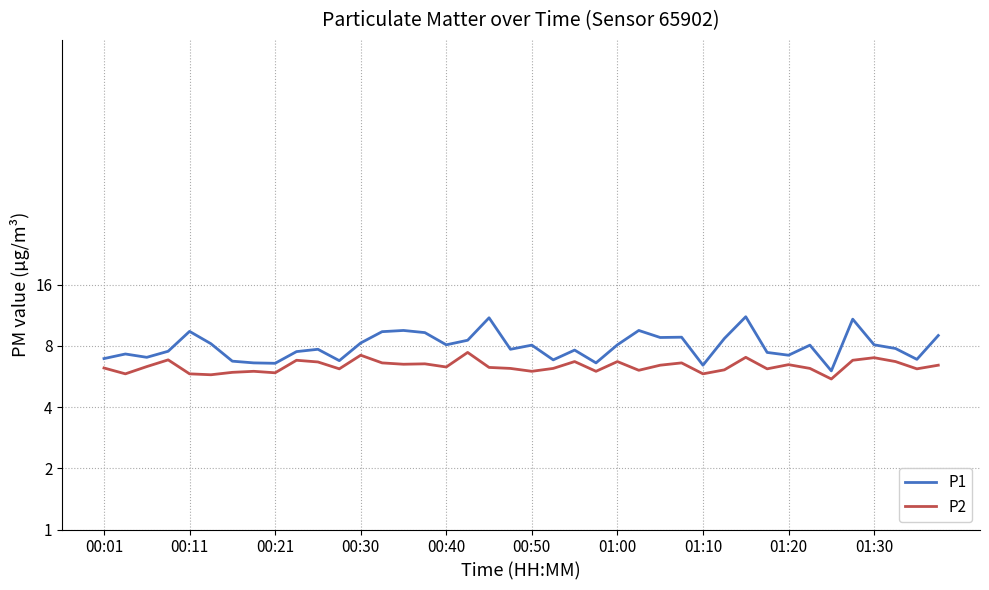

In P1, how many points are higher than both neighbors (excluding endpoints)?

12